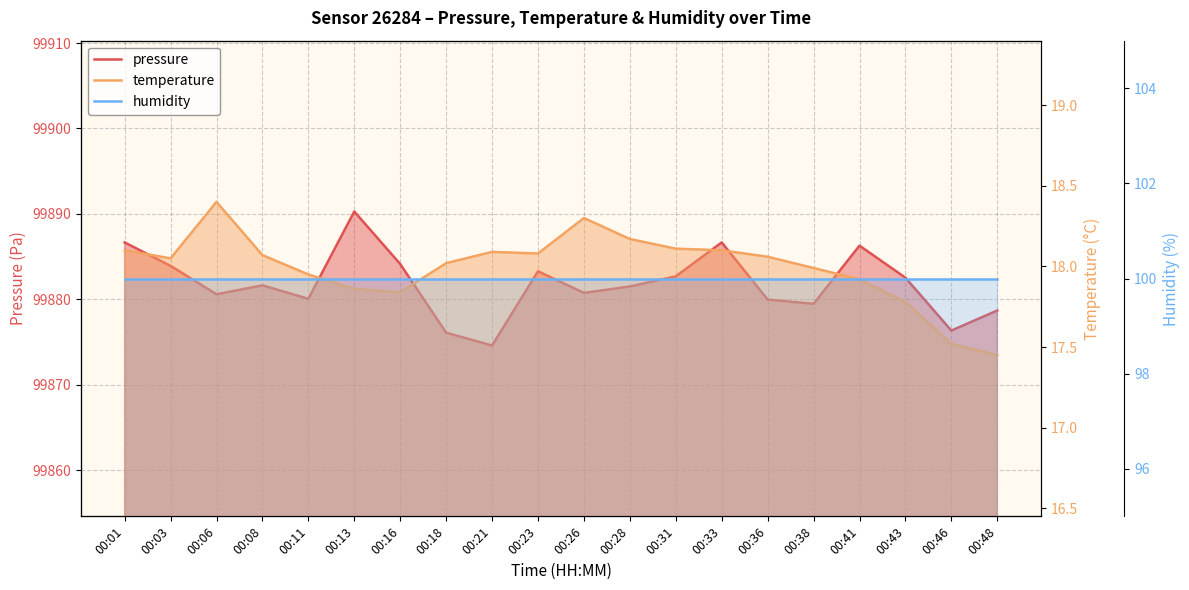

Where is temperature nearest to the value 17?

00:48